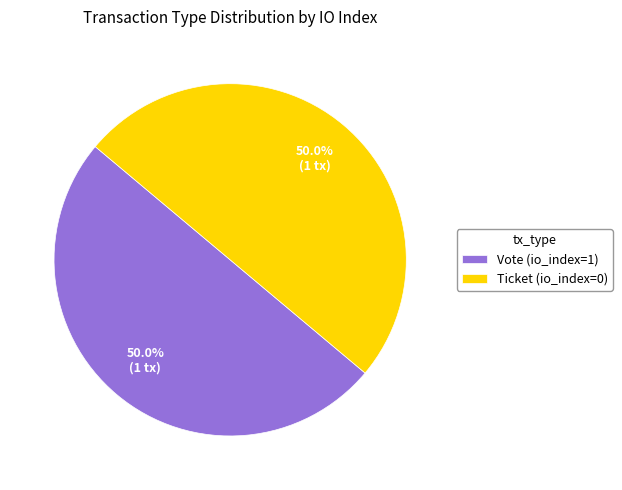

How much of the chart is everything except Vote (io_index=1)?

50.0%